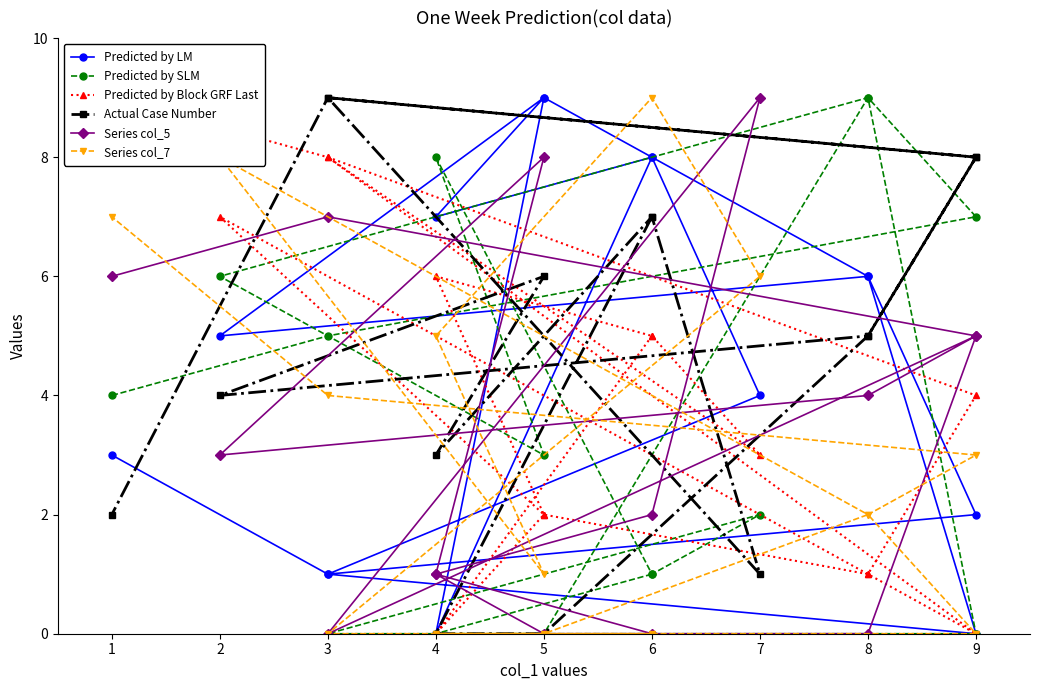

How many lines are shown in the chart?

6